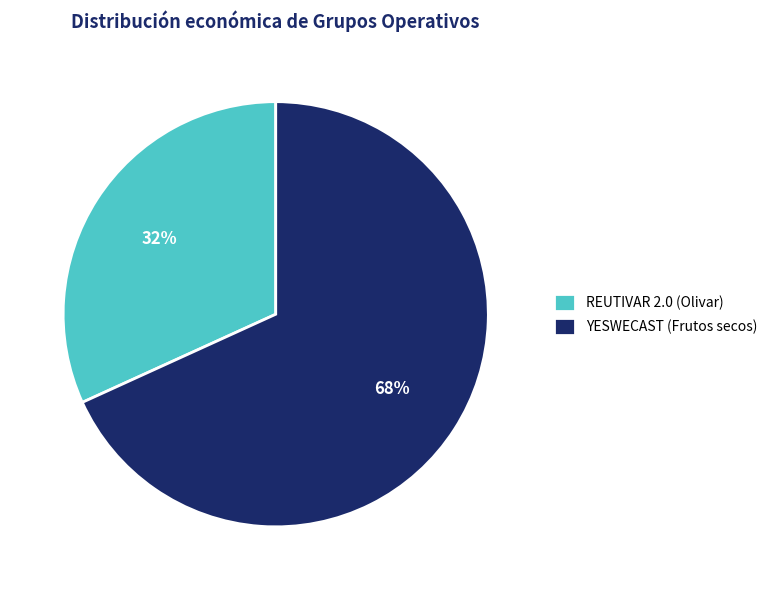

What is the ratio of the value at YESWECAST (Frutos secos) to the value at REUTIVAR 2.0 (Olivar)?

2.1